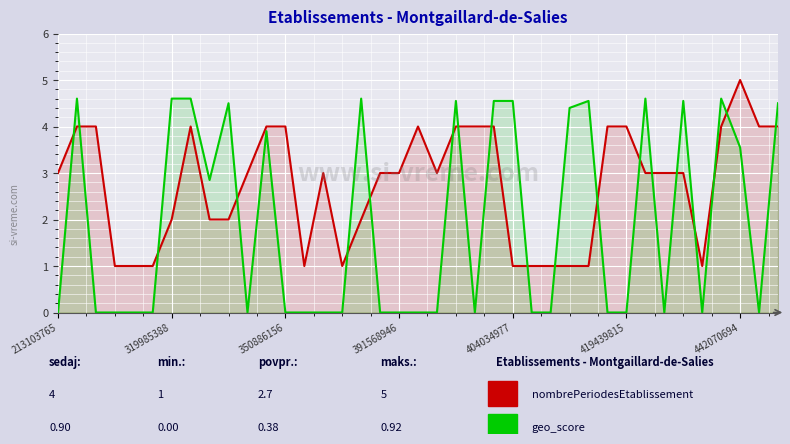

After their last crossing, which series has the higher values: nombrePeriodesEtablissement or geo_score?

geo_score